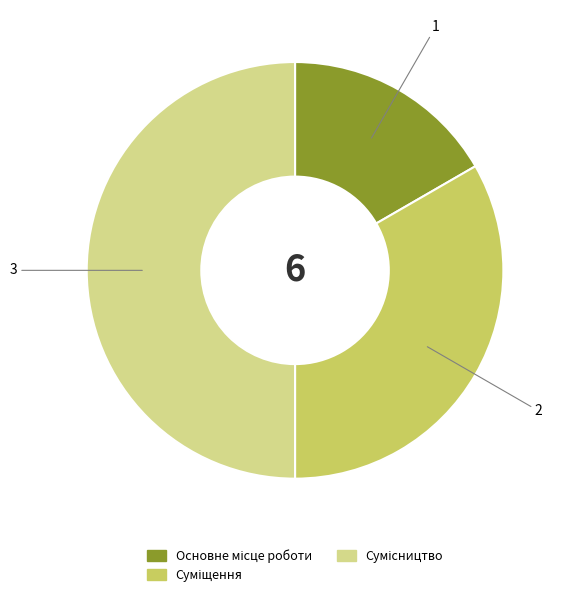

To the nearest percent, what is the average slice percentage?

33%